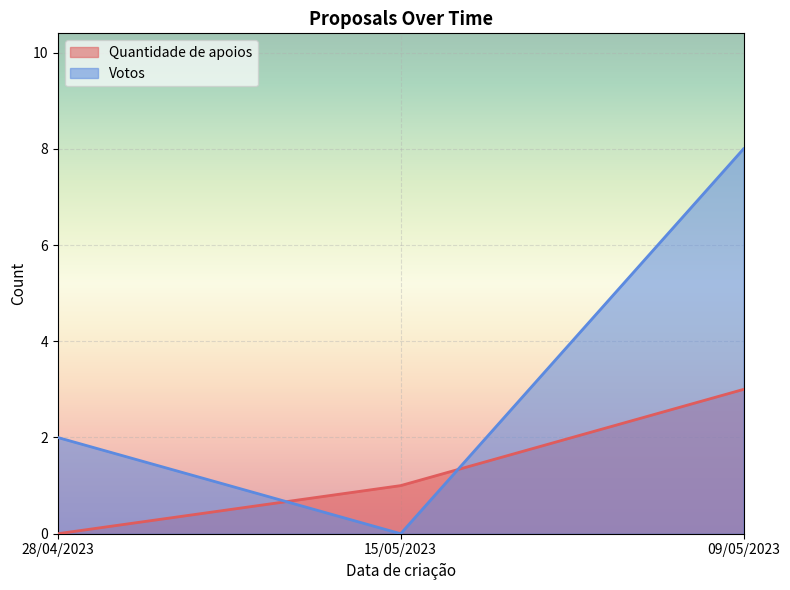

How many Quantidade de apoios values are between 0 and 3?

3